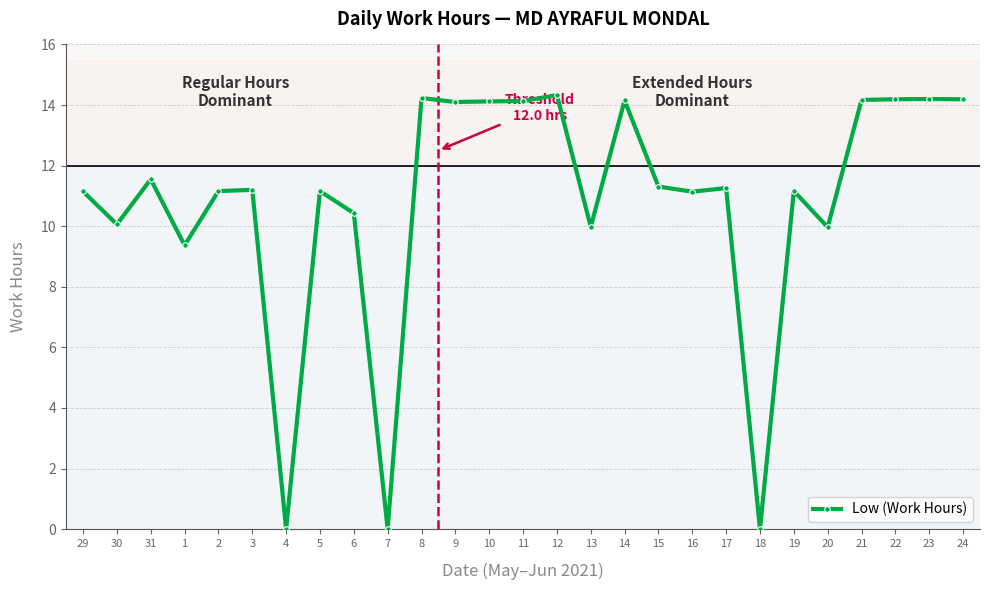

What is the ratio of the value at 31 to the value at 1?

1.2